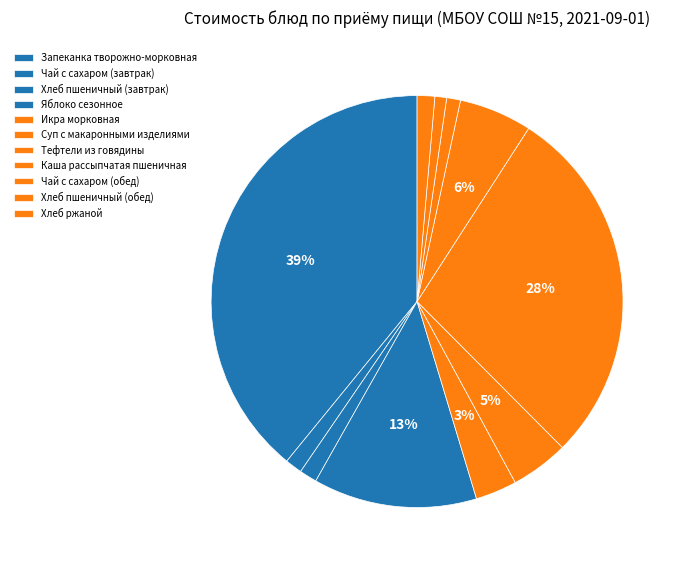

Is there any slice that represents more than half of the pie?

No